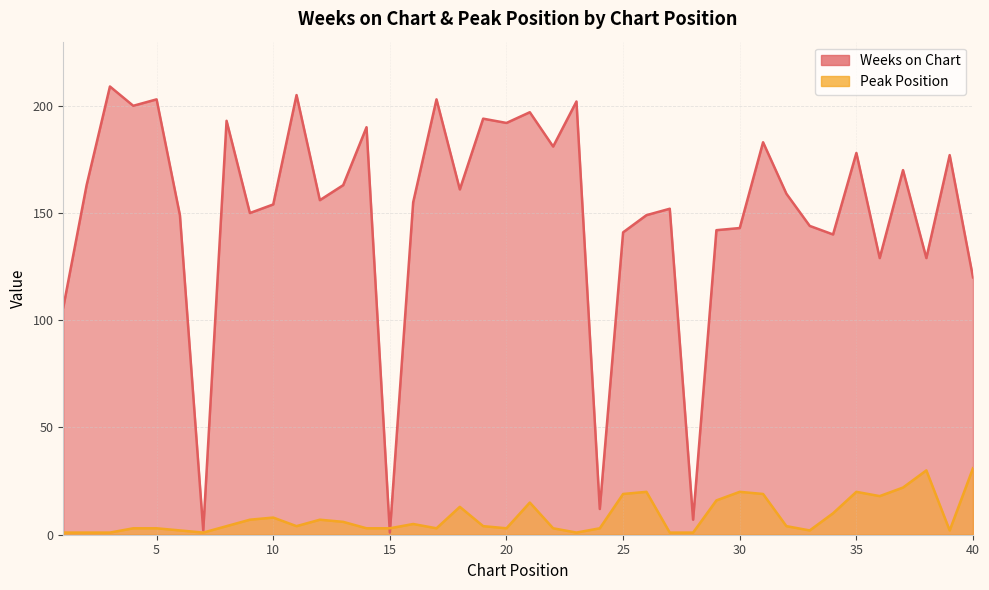

What is the difference between the second highest and second lowest values in the Peak Position series?

29